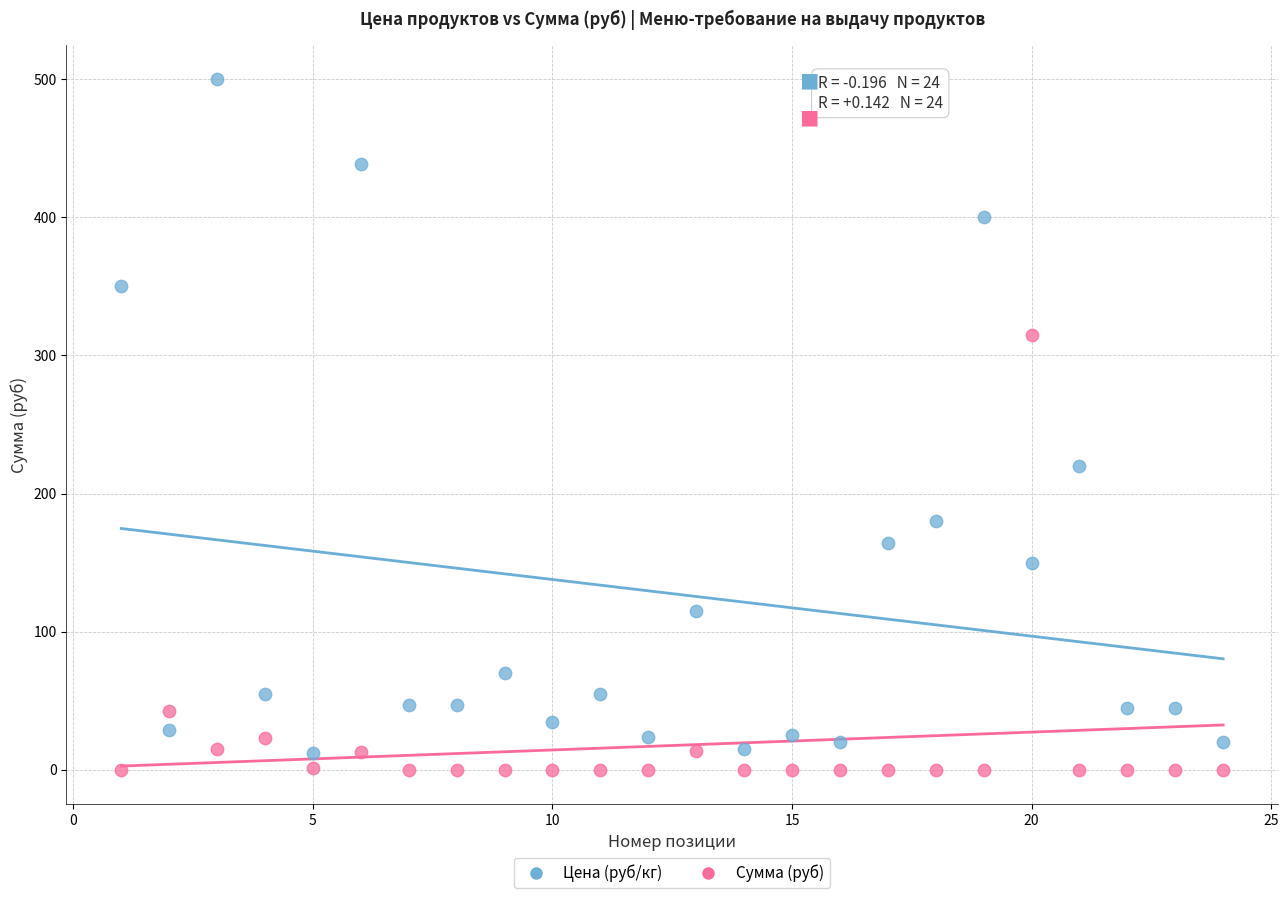

Which series has the largest Y range (max minus min)?

Цена (руб/кг)